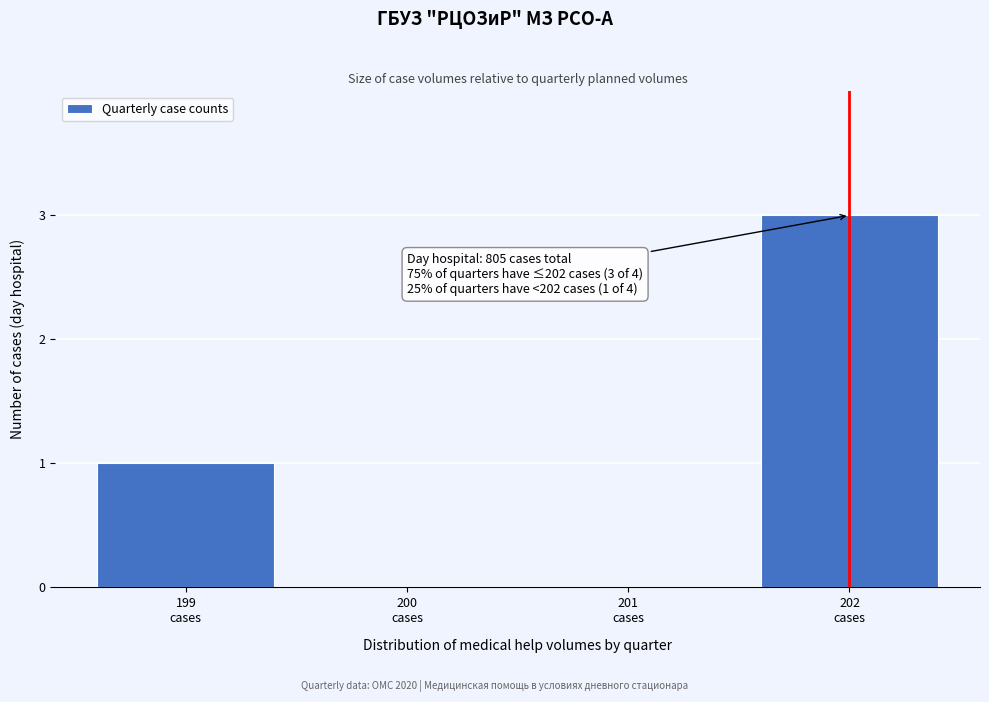

What is the maximum value shown in the chart?

3